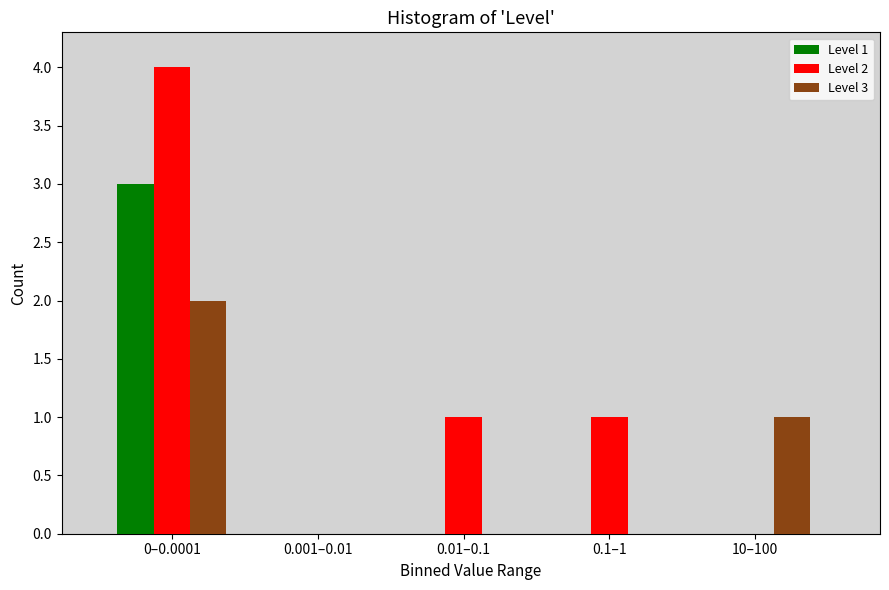

Reading left to right, transcribe all the data shown in this chart.

Level 1: 0–0.0001=3	0.001–0.01=0	0.01–0.1=0	0.1–1=0	10–100=0
Level 2: 0–0.0001=4	0.001–0.01=0	0.01–0.1=1	0.1–1=1	10–100=0
Level 3: 0–0.0001=2	0.001–0.01=0	0.01–0.1=0	0.1–1=0	10–100=1